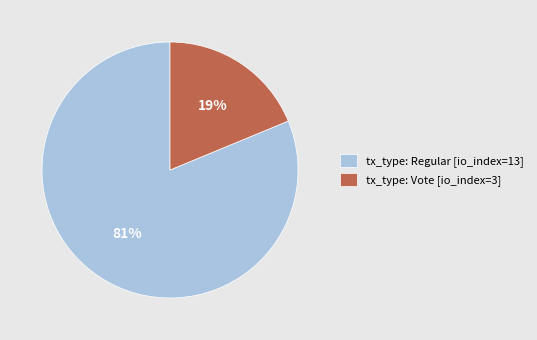

How many segments does this pie chart have?

2